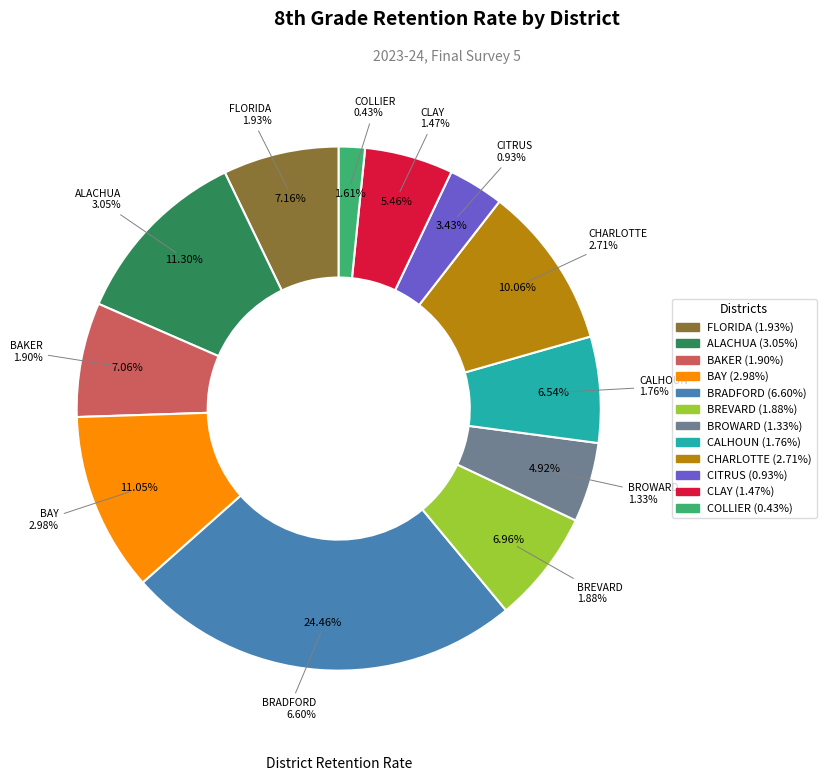

Is BRADFORD the majority of the pie?

No